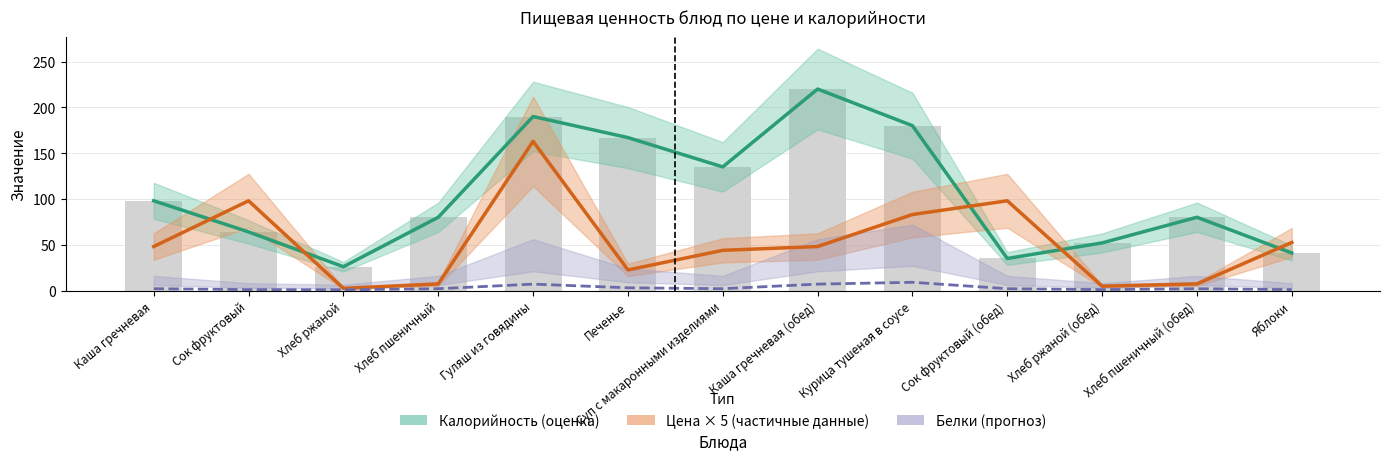

What are all the series names shown in the legend?

Калорийность (оценка), Цена × 5 (частичные данные), Белки (прогноз)